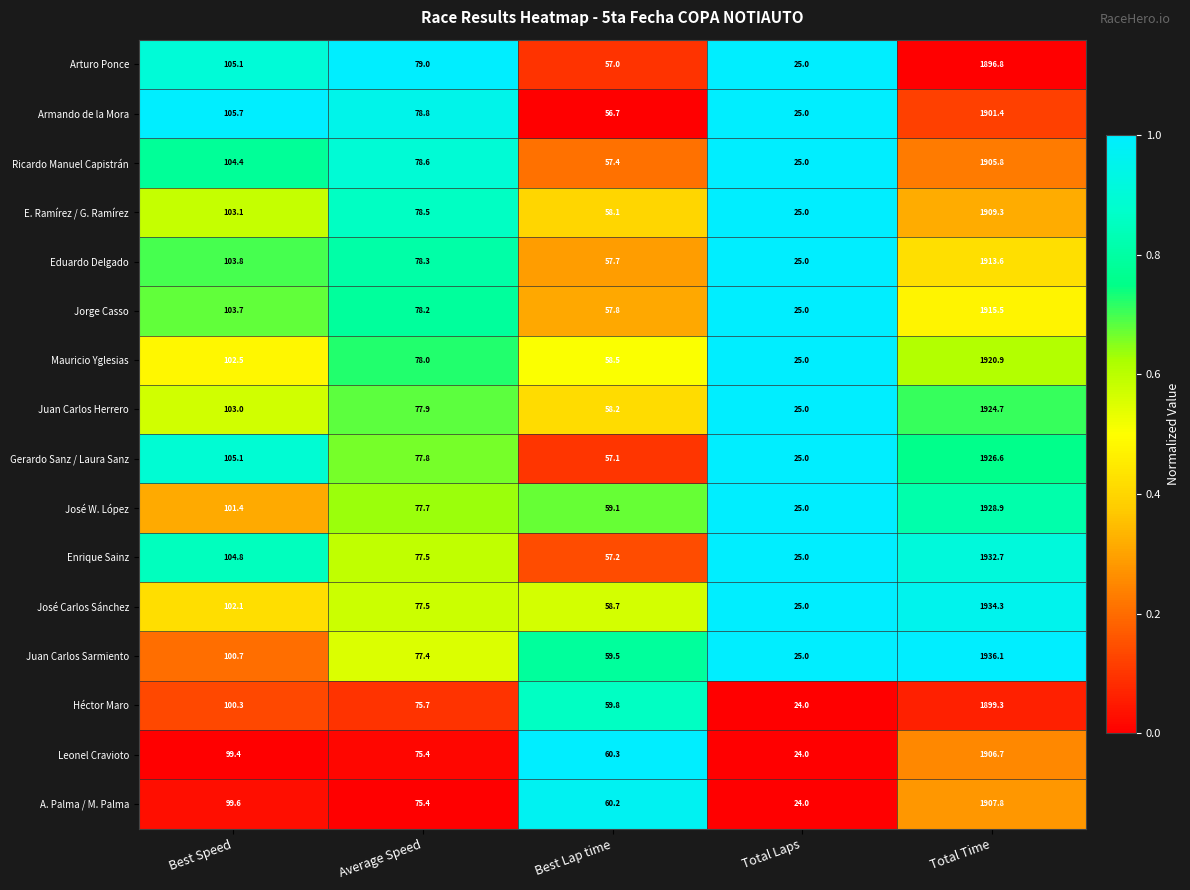

What is the approximate value of Héctor Maro at Total Time?

1899.3